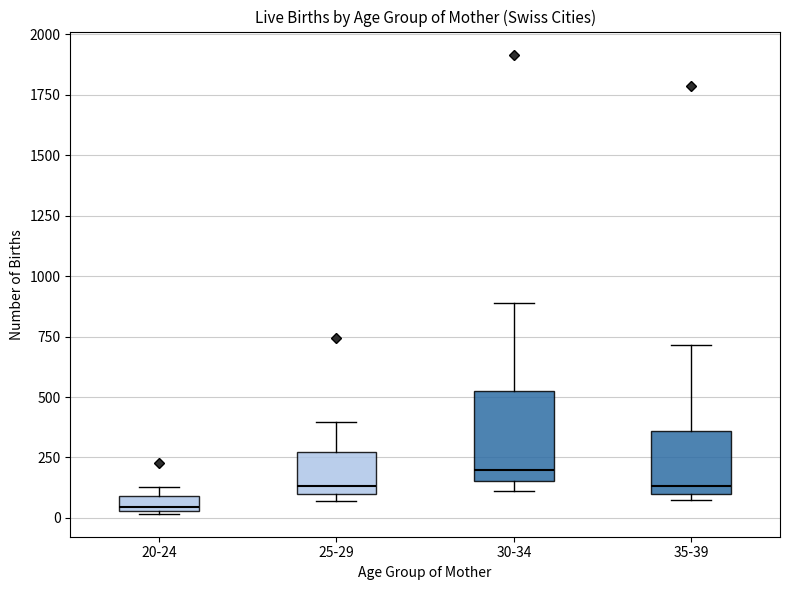

Where is the upper edge of the box for 20-24 on the y-axis? The values are not printed on the chart, so give them approximately, as read against the axis.

100